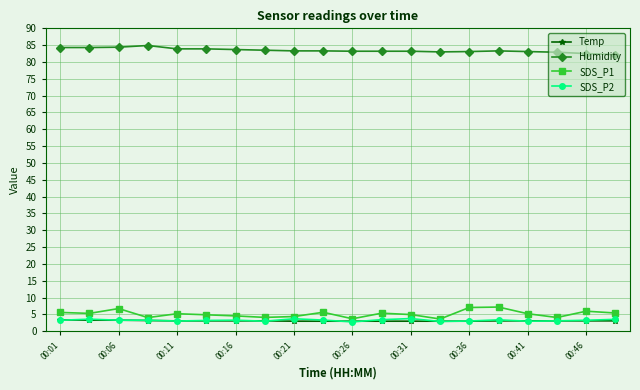

What is the sum of all Humidity values?

1669.2